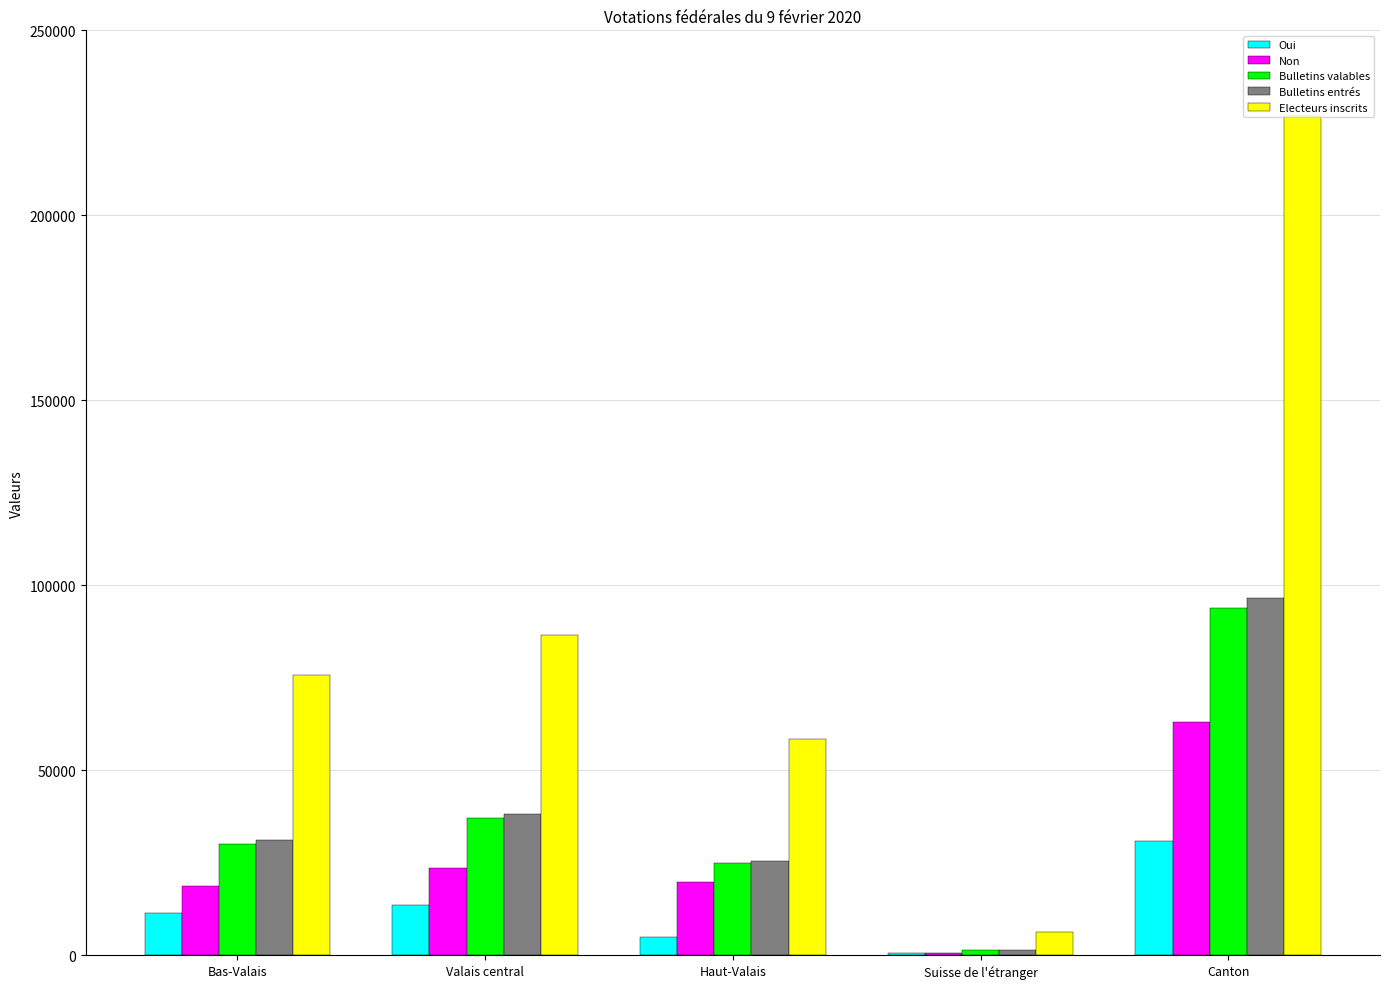

True or false: Electeurs inscrits has a value of 35579 at Valais central.

False